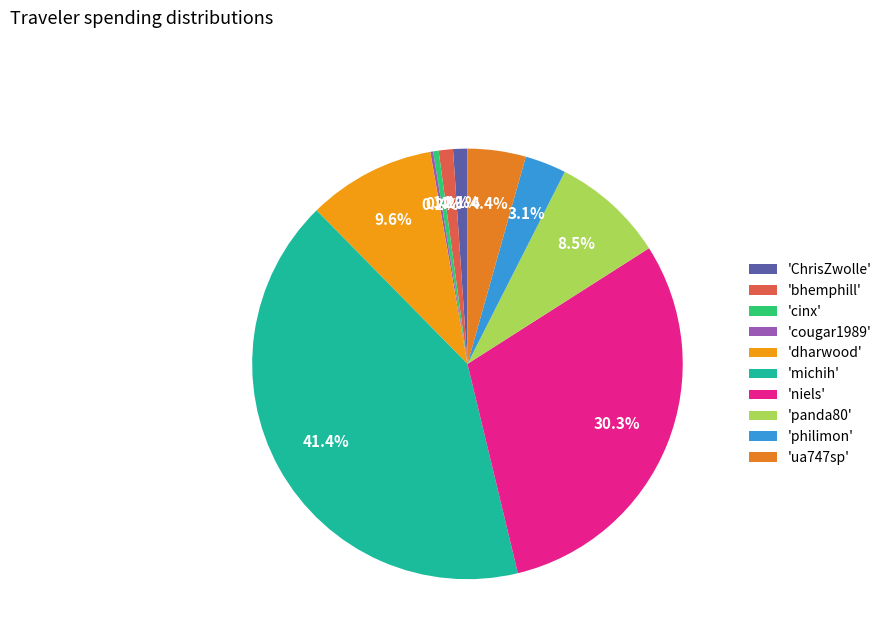

To the nearest percent, what is the difference between the largest and smallest slice percentages?

41%